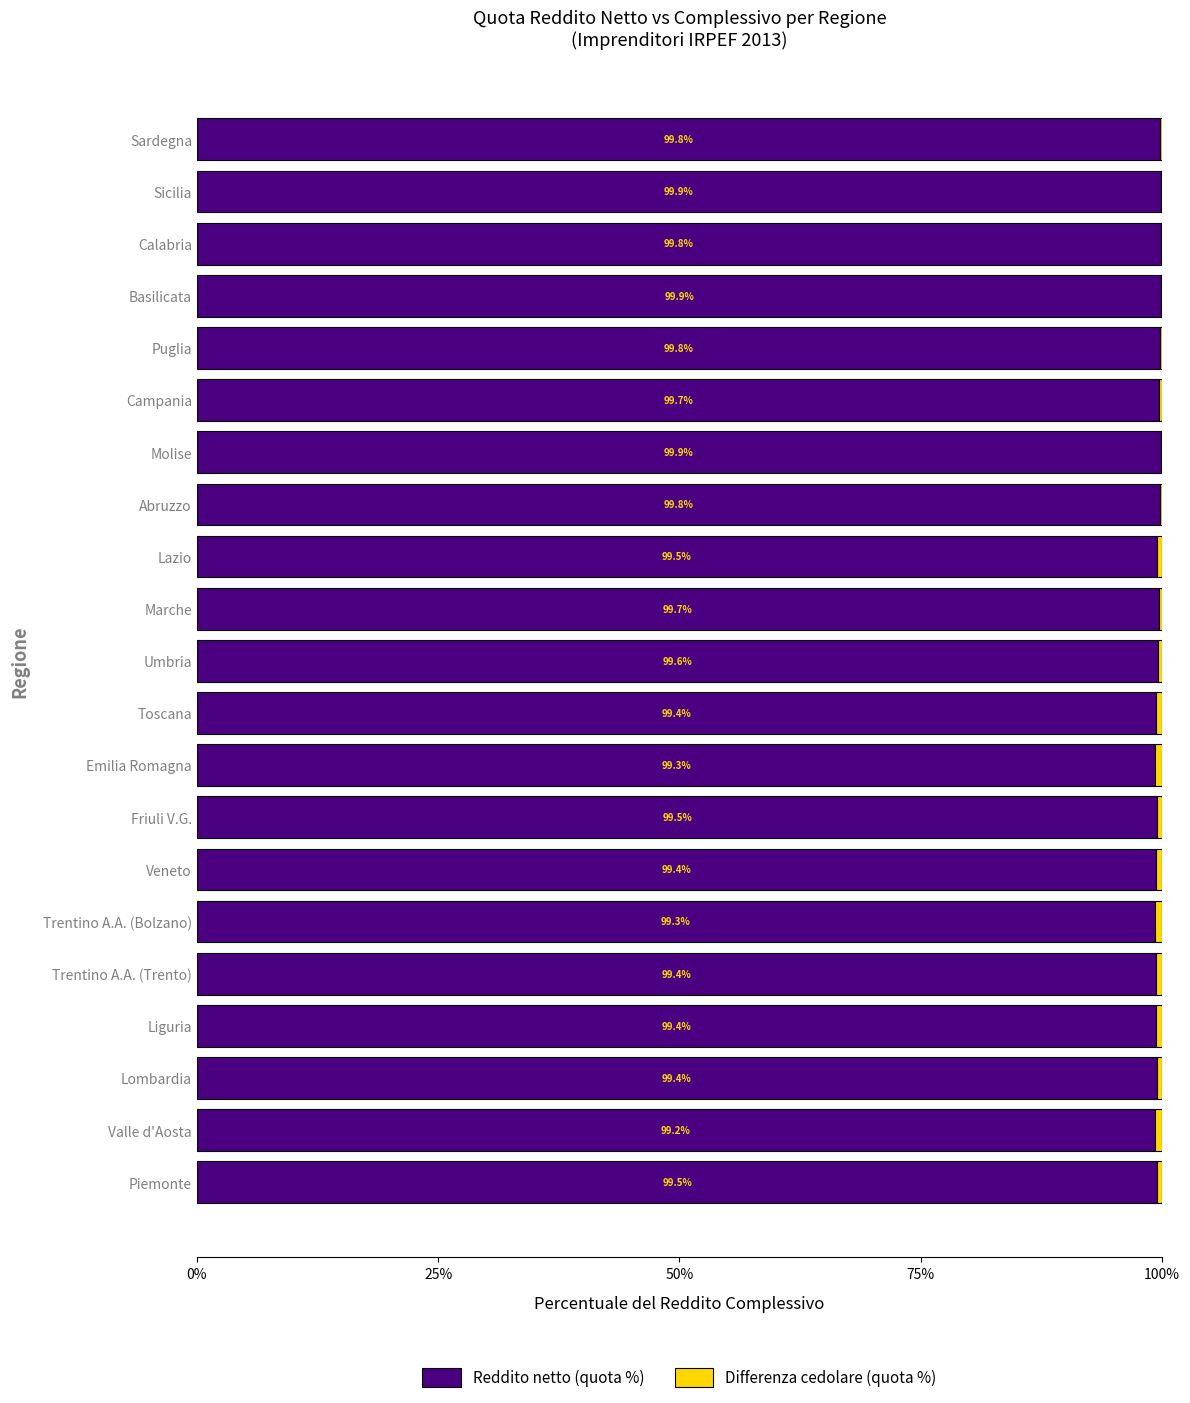

What is the highest value of the Reddito netto (quota %) series?

99.9